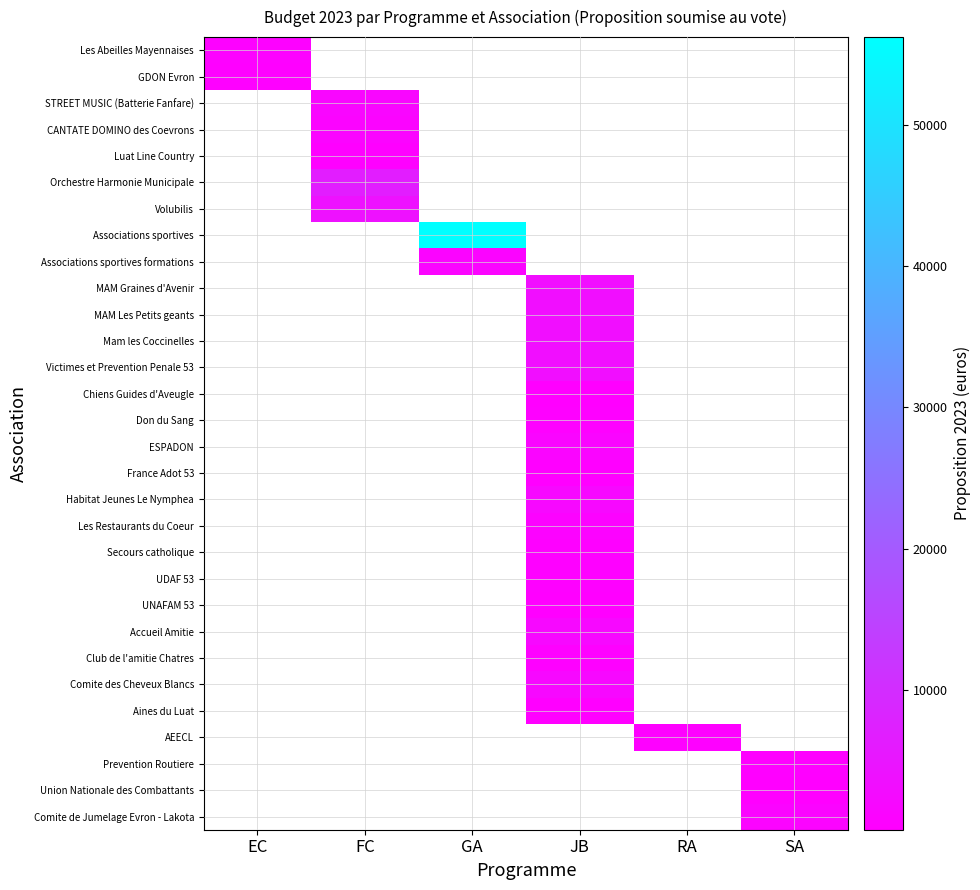

Between RA and FC, which is larger?

FC